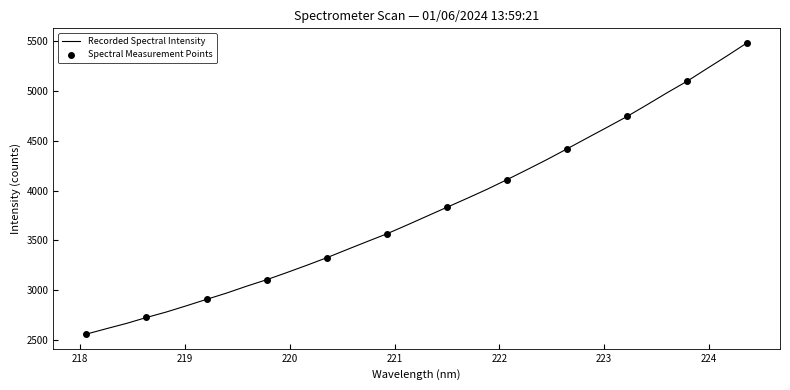

What is the greatest value displayed?

5479.4